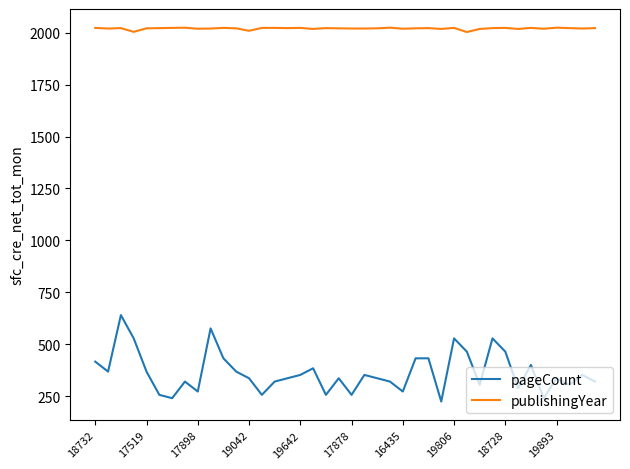

Rank the series by their average value, from highest to lowest.

publishingYear, pageCount